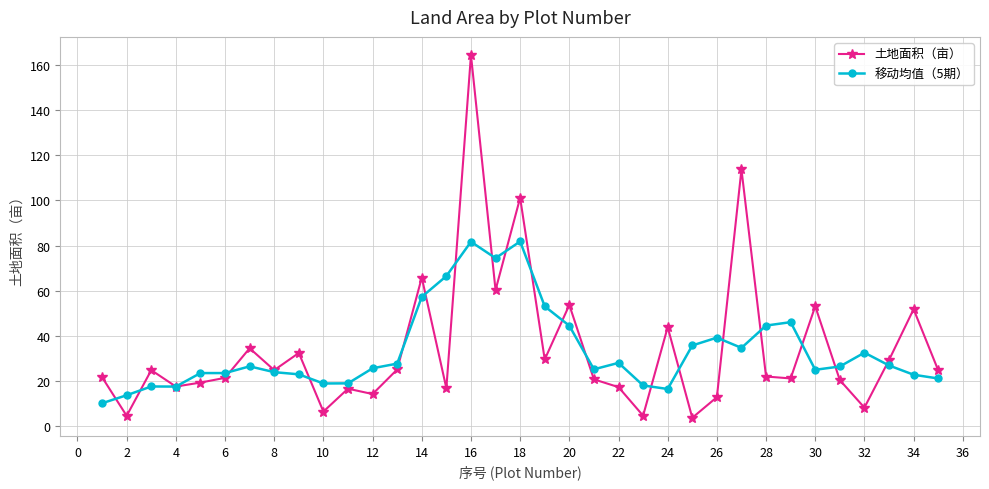

What is the lowest value of the 移动均值（5期） series?

10.3